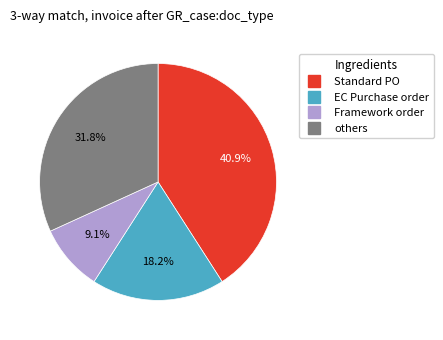

Is there a majority slice in this chart?

No